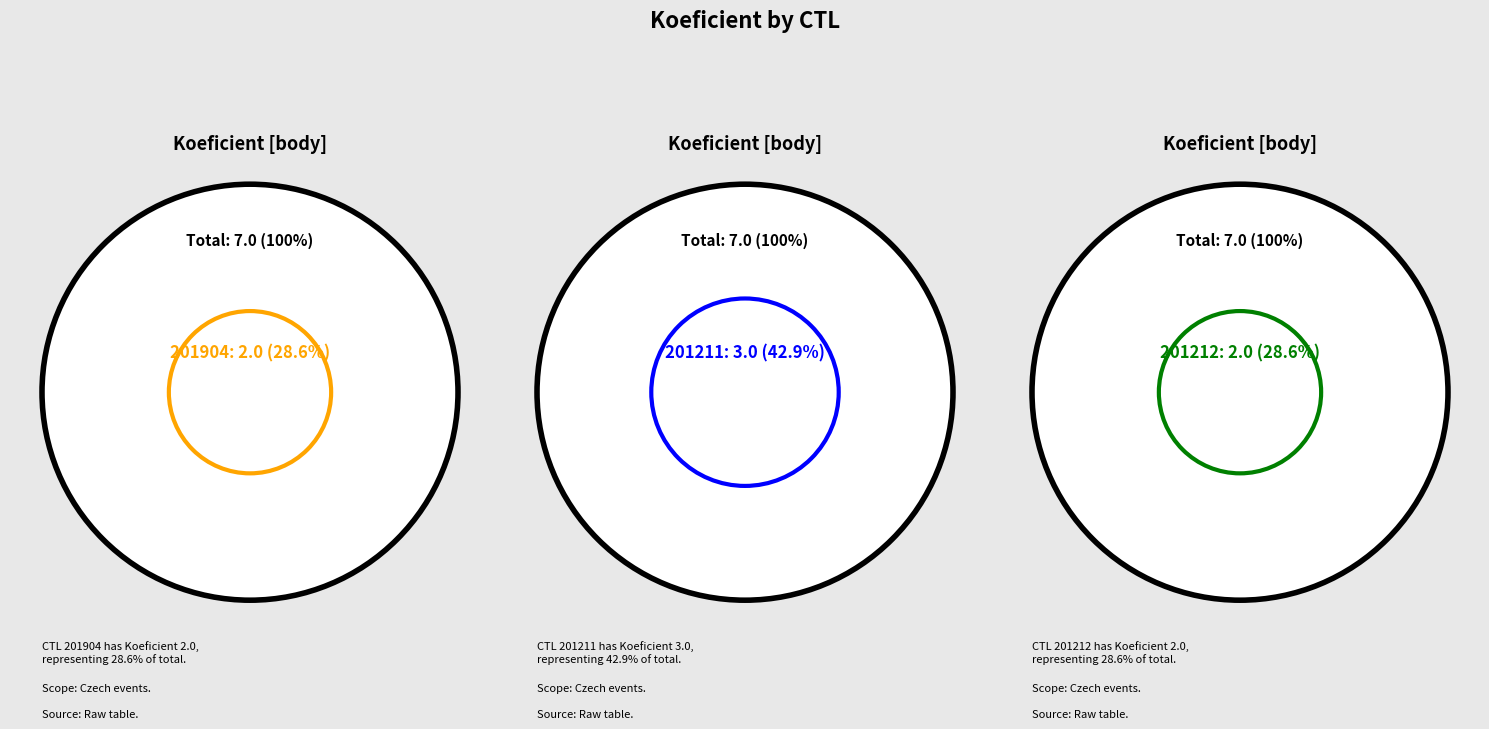

Which category has the smallest portion of the pie?

201904